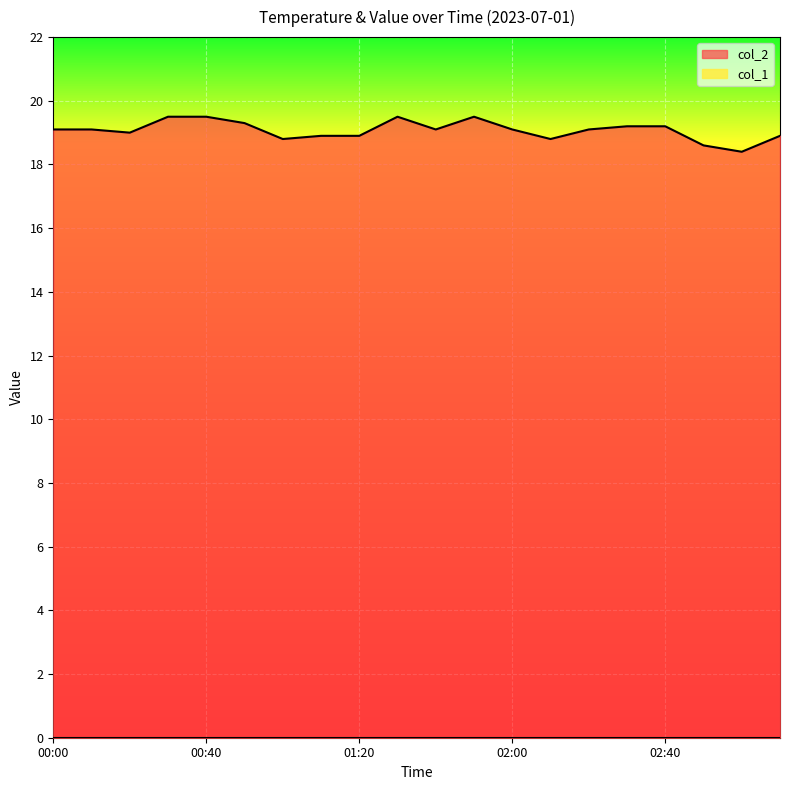

What is the change in value from 00:20 to 02:50?

-0.4